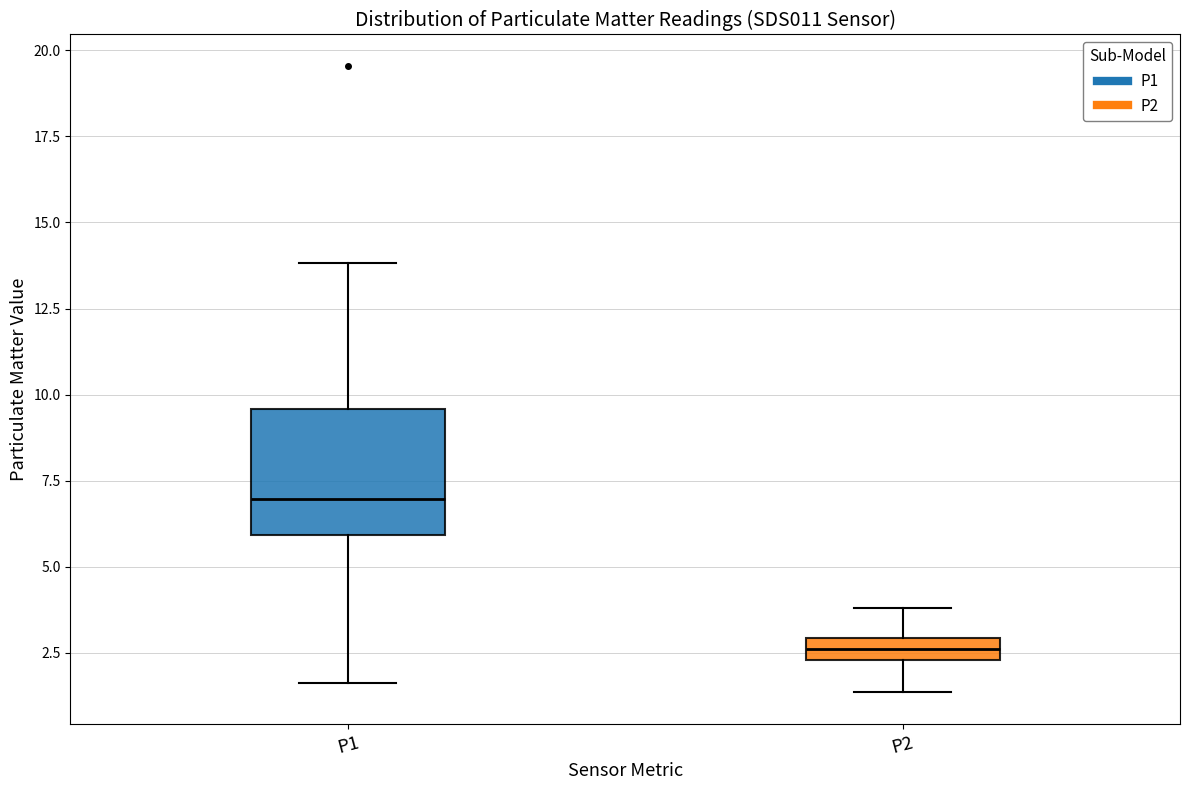

Where is the upper edge of the box for P2 on the y-axis? The values are not printed on the chart, so give them approximately, as read against the axis.

3.0